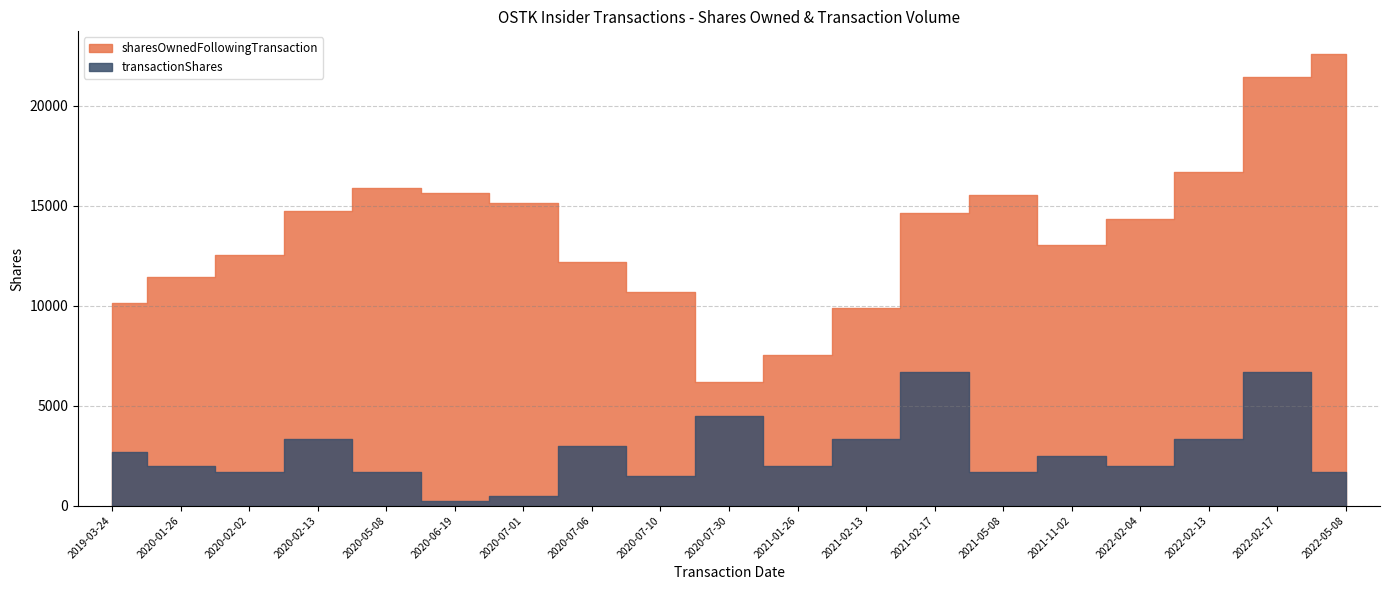

Which category has the lowest value across all series?

2020-06-19